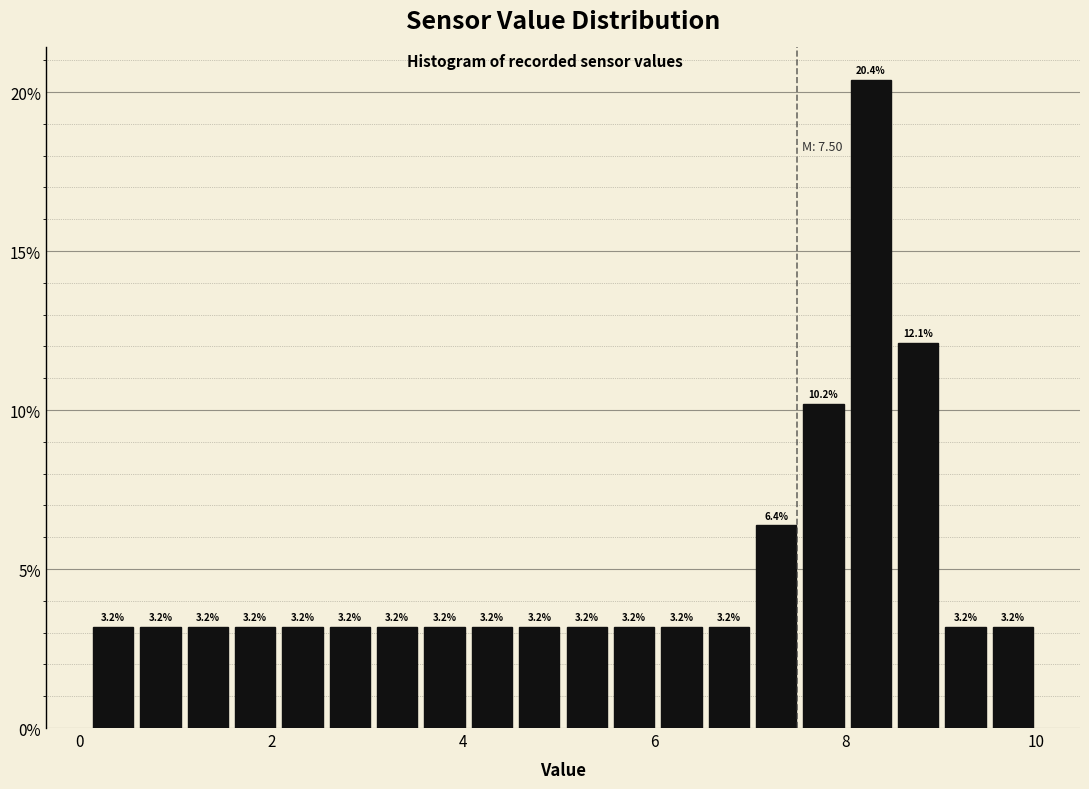

Around what value on the x-axis is the tallest bar? Give the approximate position of its centre, as read against the axis.

8.2